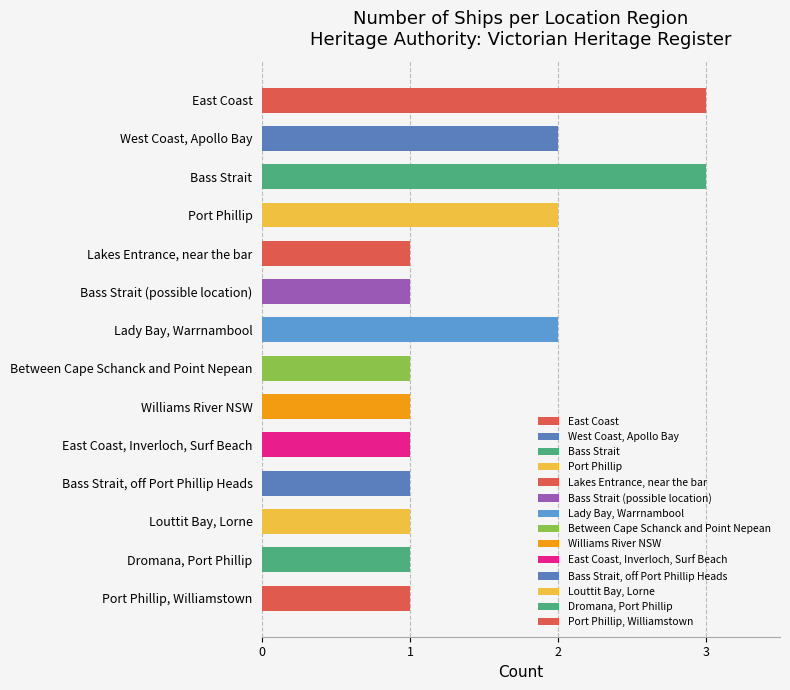

Reading bottom to top, list all the values displayed in this chart.

Port Phillip, Williamstown=1	Dromana, Port Phillip=1	Louttit Bay, Lorne=1	Bass Strait, off Port Phillip Heads=1	East Coast, Inverloch, Surf Beach=1	Williams River NSW=1	Between Cape Schanck and Point Nepean=1	Lady Bay, Warrnambool=2	Bass Strait (possible location)=1	Lakes Entrance, near the bar=1	Port Phillip=2	Bass Strait=3	West Coast, Apollo Bay=2	East Coast=3